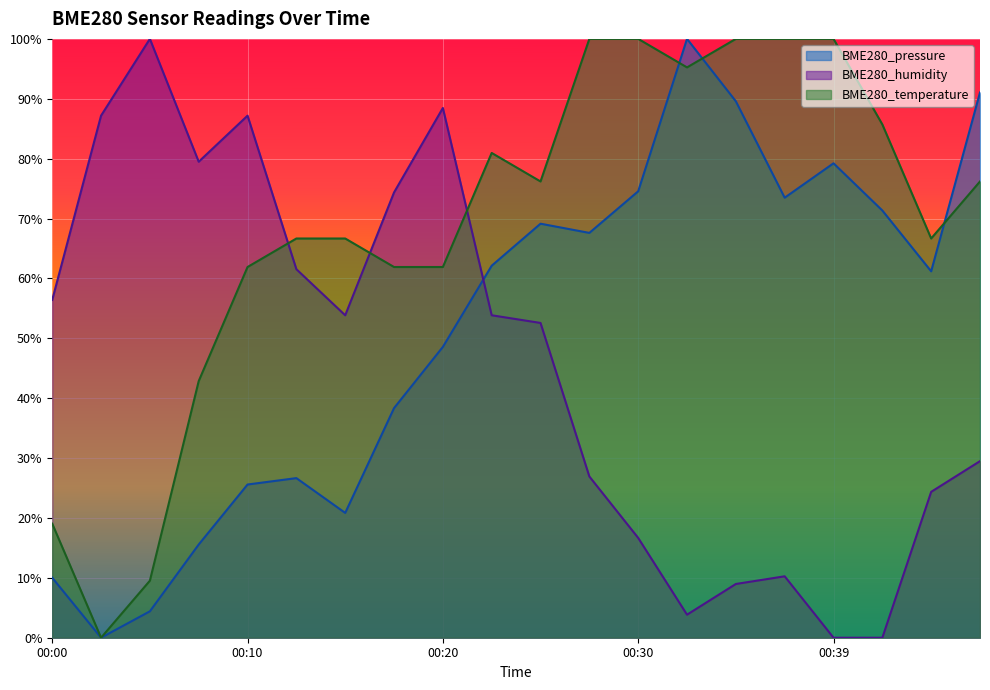

How many interior local valleys does the BME280_pressure series have?

5